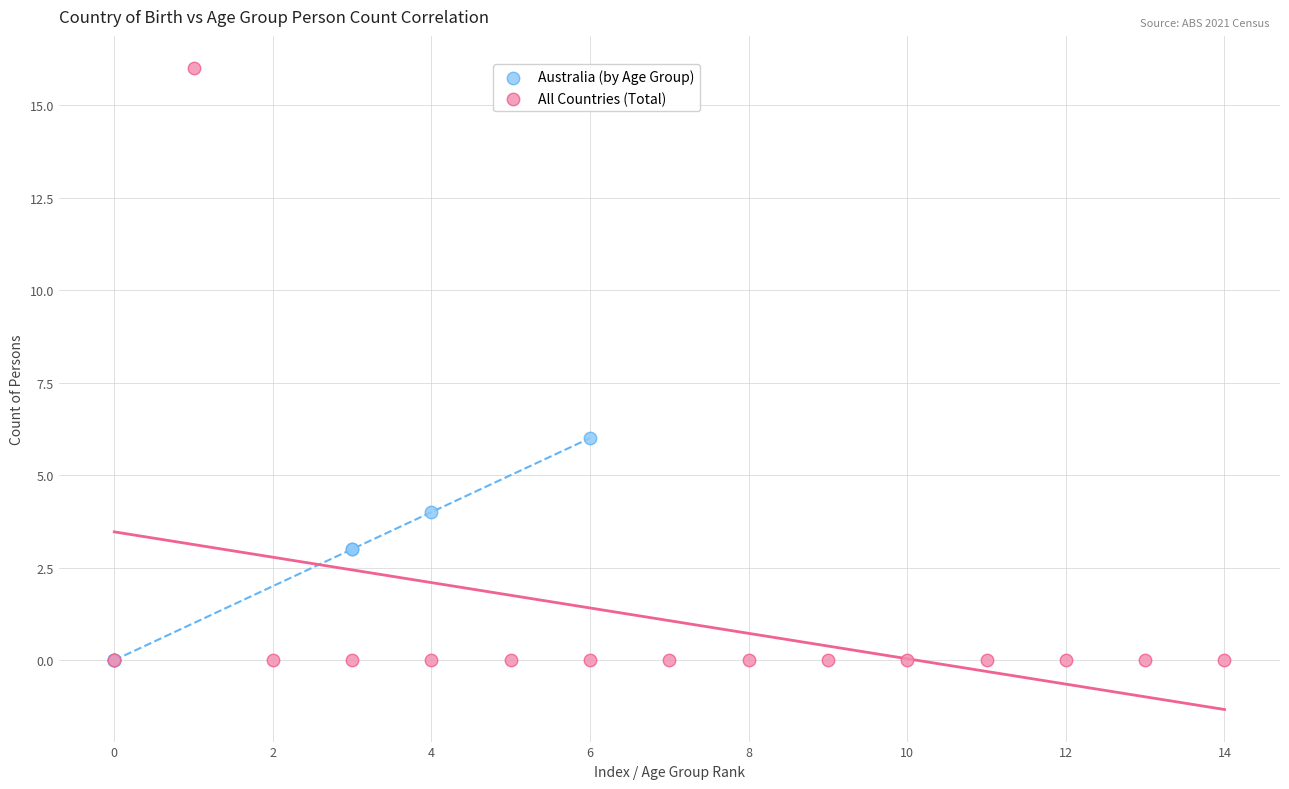

Which series has the largest Y range (max minus min)?

All Countries (Total)